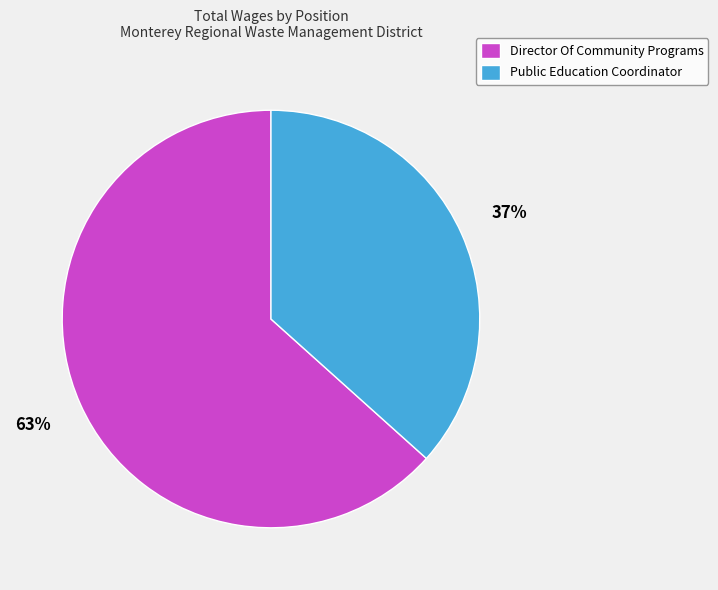

Is it true that Director Of Community Programs is 63% of the pie?

True